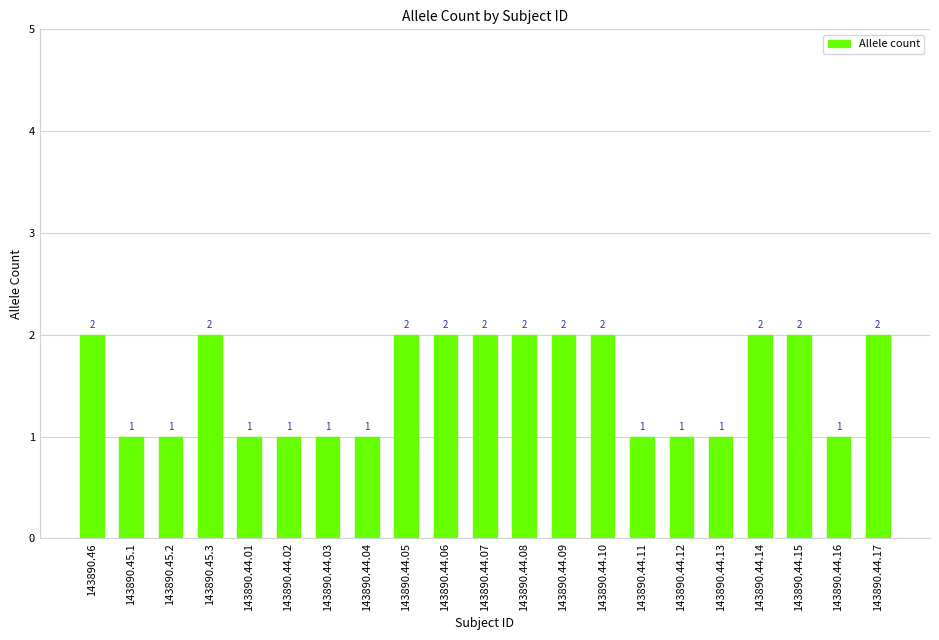

What is the value of the 4th bar from the left?

2